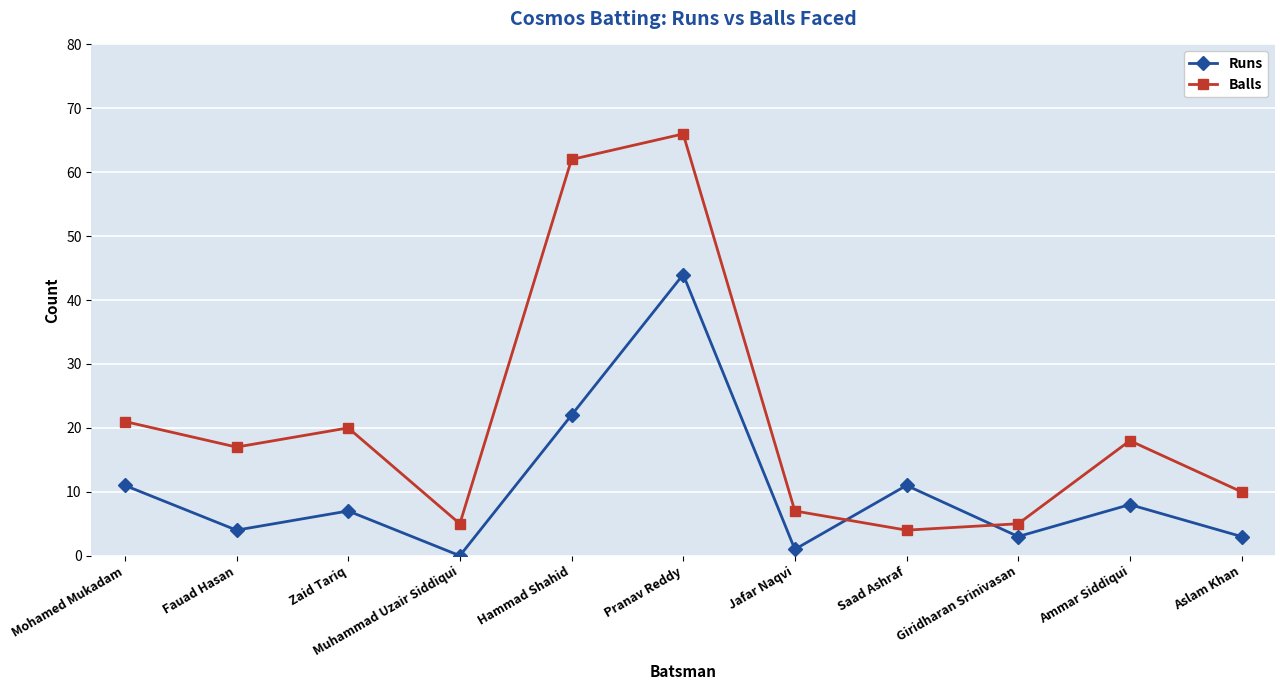

What is the label of the 3rd point from the left?

Zaid Tariq